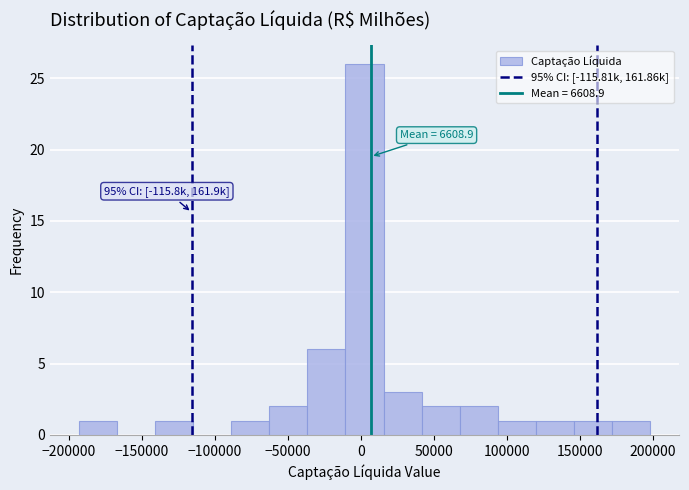

Over which range of the x-axis is the bar tallest?

-10000 to 15000